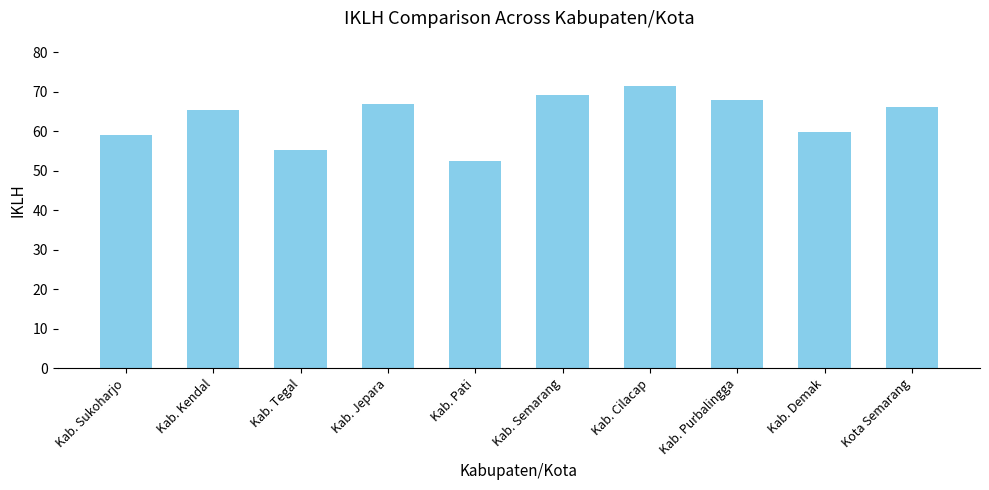

Which has a higher value, Kota Semarang or Kab. Semarang?

Kab. Semarang